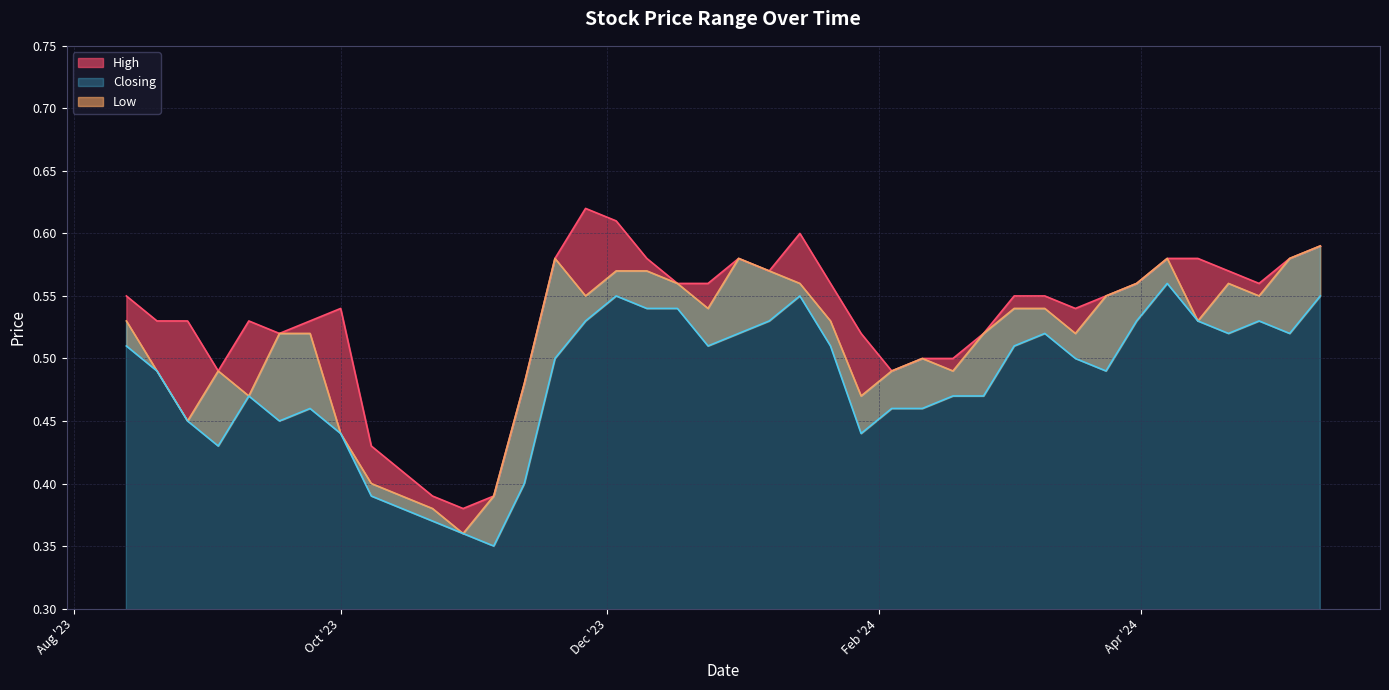

Is it true that Closing line equals 0.3 at 17?

False